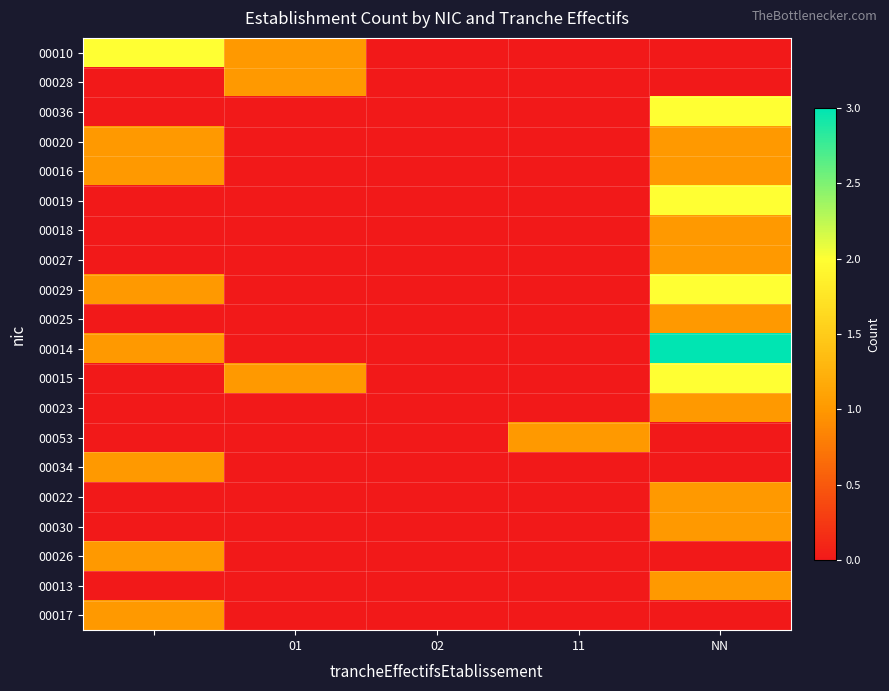

What is the maximum value shown in the chart?

3